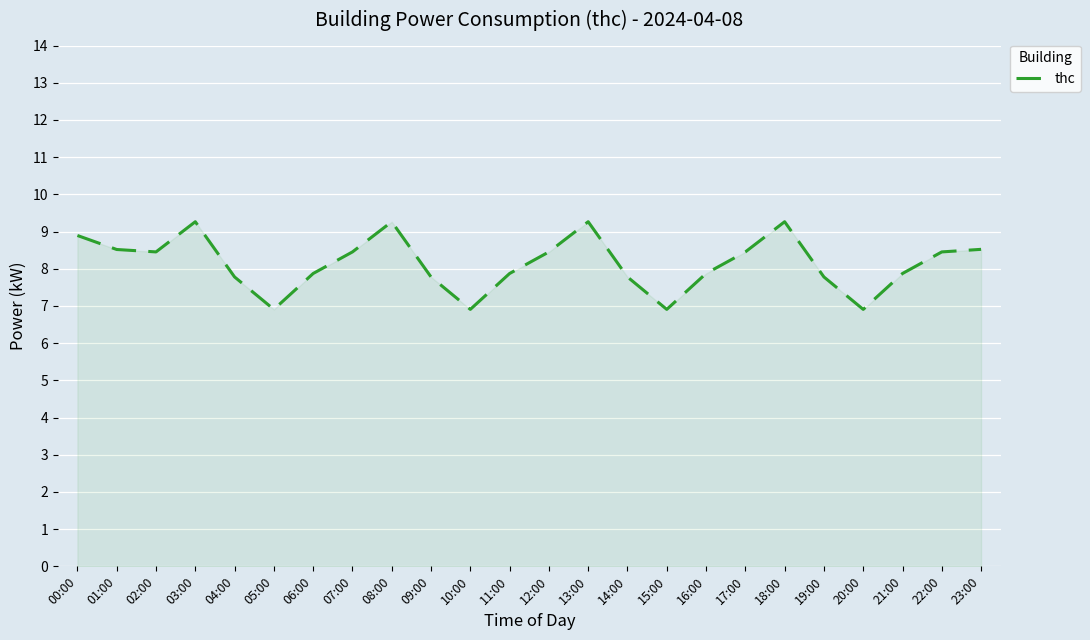

What is the maximum value shown in the chart?

9.3